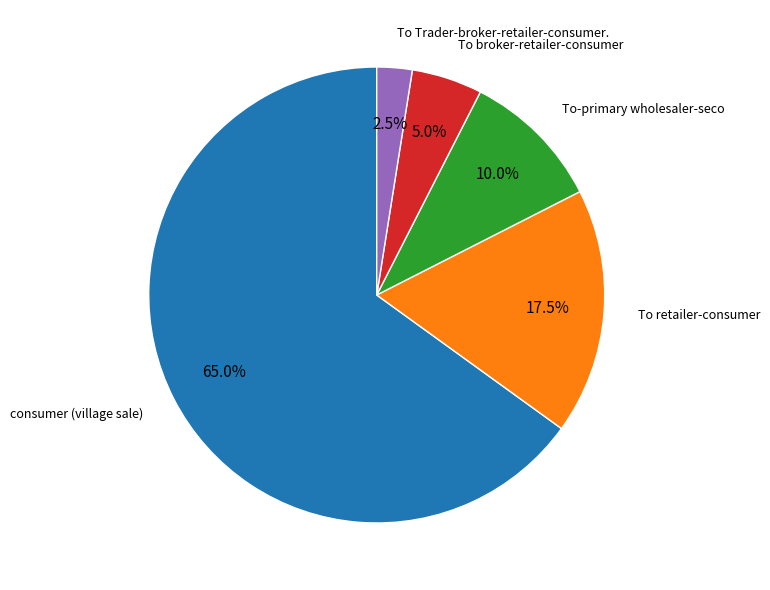

Does any single category account for the majority?

Yes